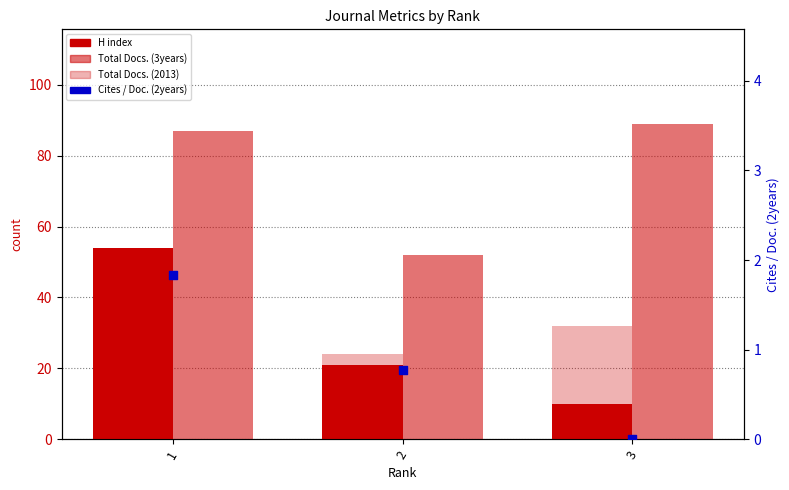

Which series has the widest spread of Y values?

H index